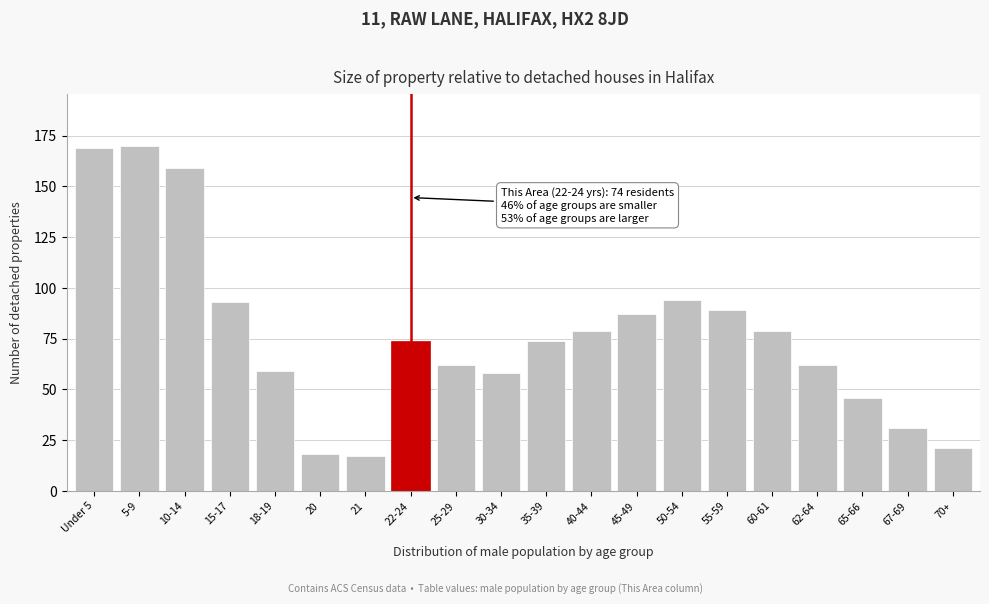

Reading left to right, list all the values displayed in this chart.

Under 5=169	5-9=170	10-14=159	15-17=93	18-19=59	20=18	21=17	22-24=74	25-29=62	30-34=58	35-39=74	40-44=79	45-49=87	50-54=94	55-59=89	60-61=79	62-64=62	65-66=46	67-69=31	70+=21